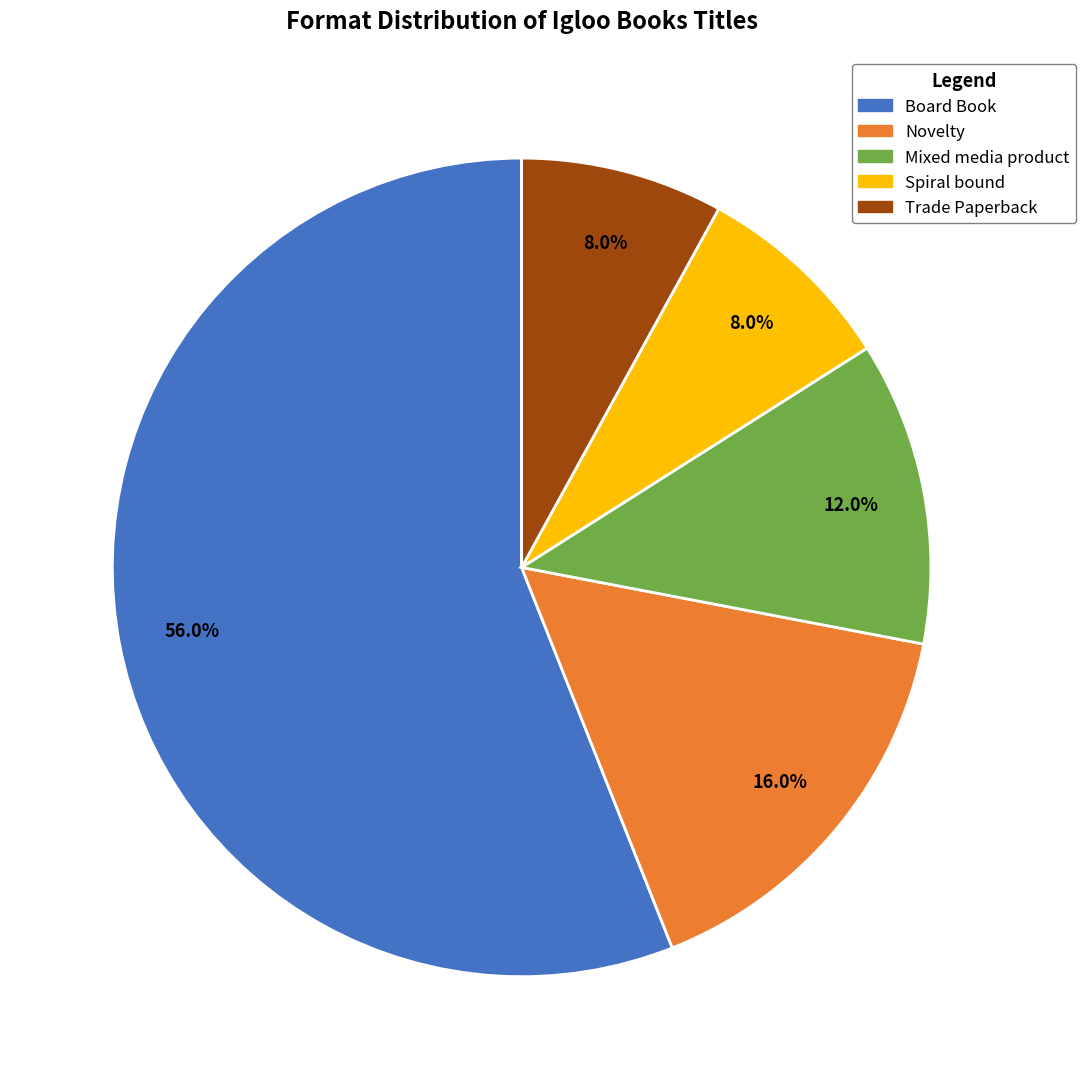

To the nearest percent, what is the combined percentage of Board Book and Spiral bound?

64%